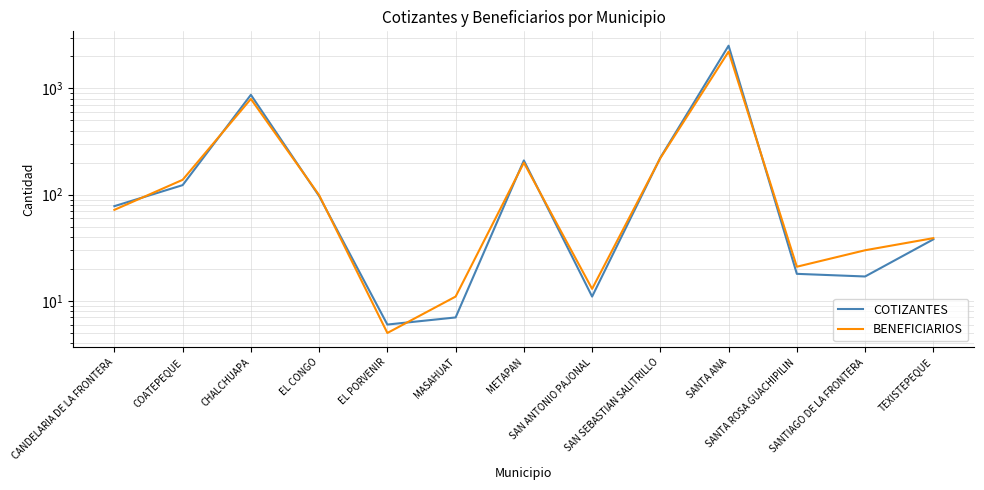

Reading left to right, list all the values displayed in this chart.

COTIZANTES: CANDELARIA DE LA FRONTERA=78	COATEPEQUE=123	CHALCHUAPA=870	EL CONGO=97	EL PORVENIR=6	MASAHUAT=7	METAPAN=210	SAN ANTONIO PAJONAL=11	SAN SEBASTIAN SALITRILLO=223	SANTA ANA=2522	SANTA ROSA GUACHIPILIN=18	SANTIAGO DE LA FRONTERA=17	TEXISTEPEQUE=38
BENEFICIARIOS: CANDELARIA DE LA FRONTERA=72	COATEPEQUE=138	CHALCHUAPA=796	EL CONGO=99	EL PORVENIR=5	MASAHUAT=11	METAPAN=200	SAN ANTONIO PAJONAL=13	SAN SEBASTIAN SALITRILLO=221	SANTA ANA=2218	SANTA ROSA GUACHIPILIN=21	SANTIAGO DE LA FRONTERA=30	TEXISTEPEQUE=39